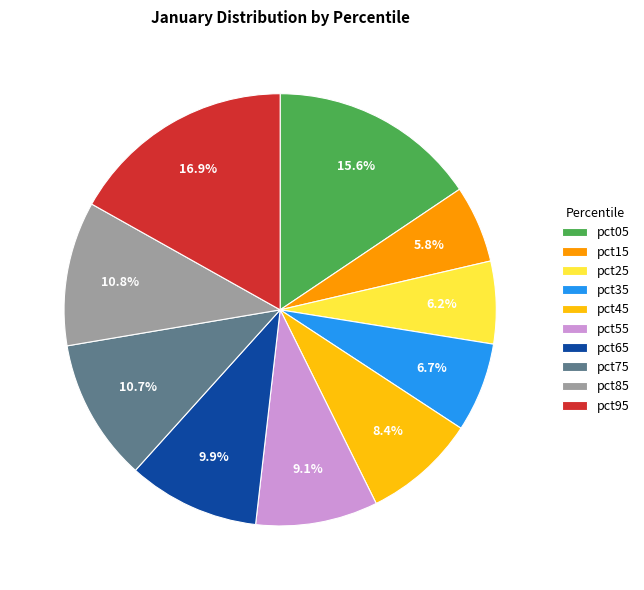

To the nearest percent, what percentage of the pie is pct85?

11%